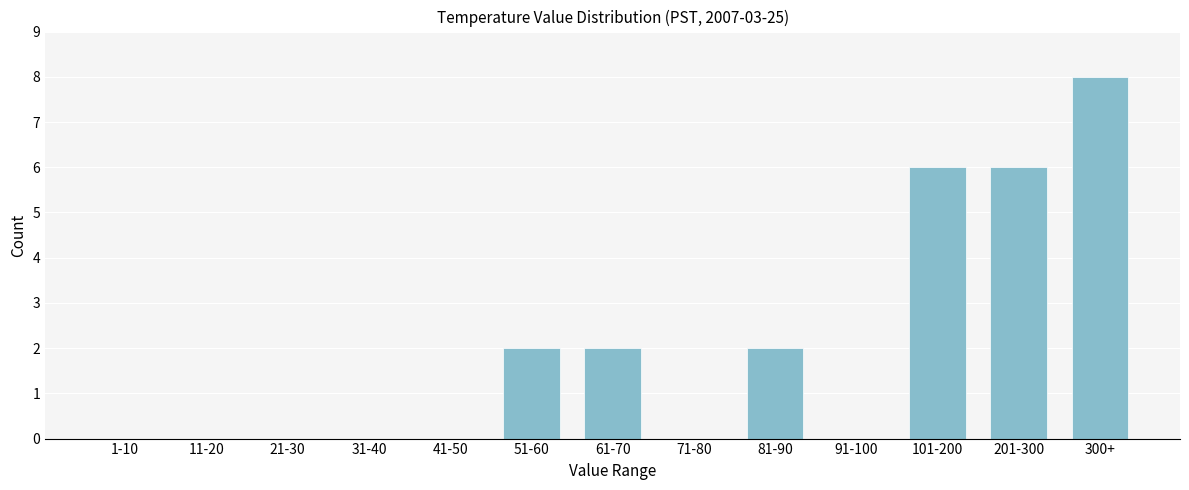

Reading left to right, transcribe all the data shown in this chart.

1-10=0	11-20=0	21-30=0	31-40=0	41-50=0	51-60=2	61-70=2	71-80=0	81-90=2	91-100=0	101-200=6	201-300=6	300+=8